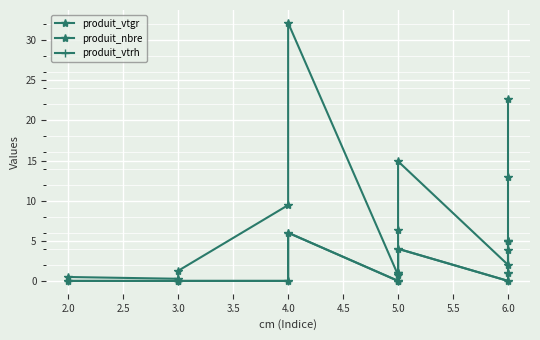

Count the number of data series in this chart.

3